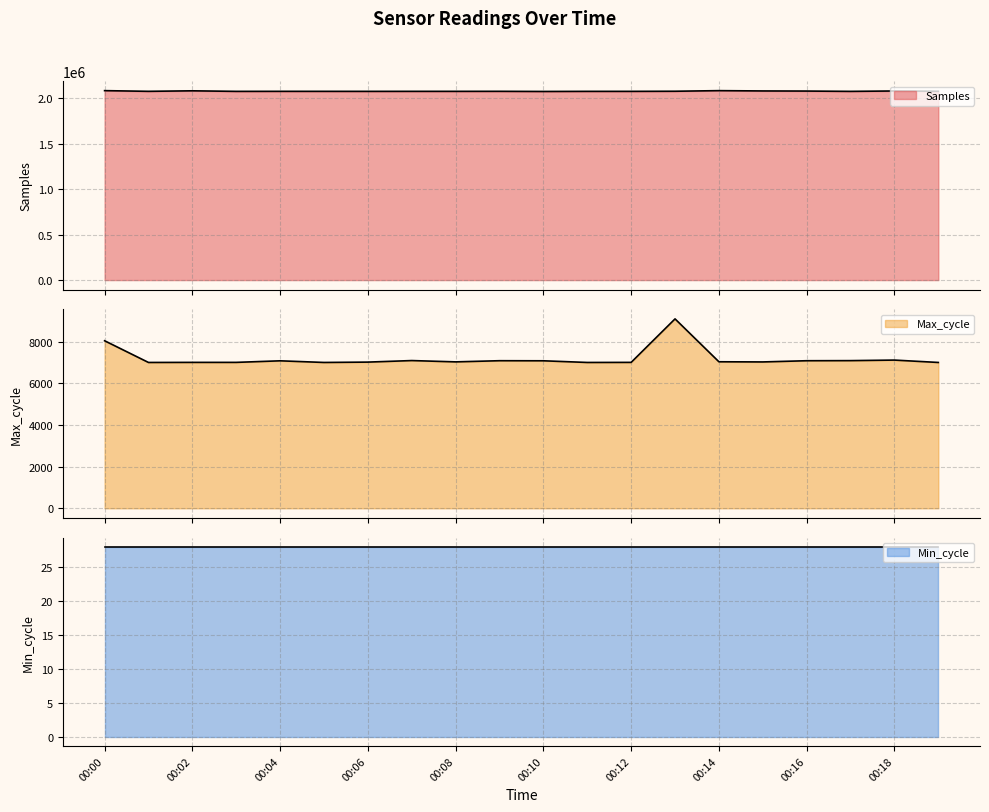

Which has a higher value, 00:16 or 00:02?

00:02